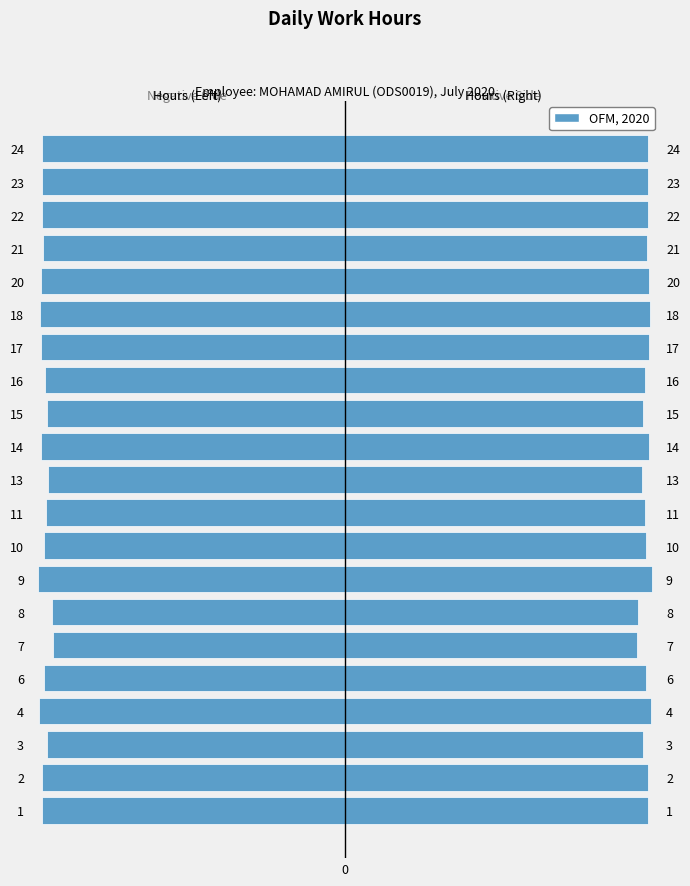

How many distinct data groups are displayed?

1